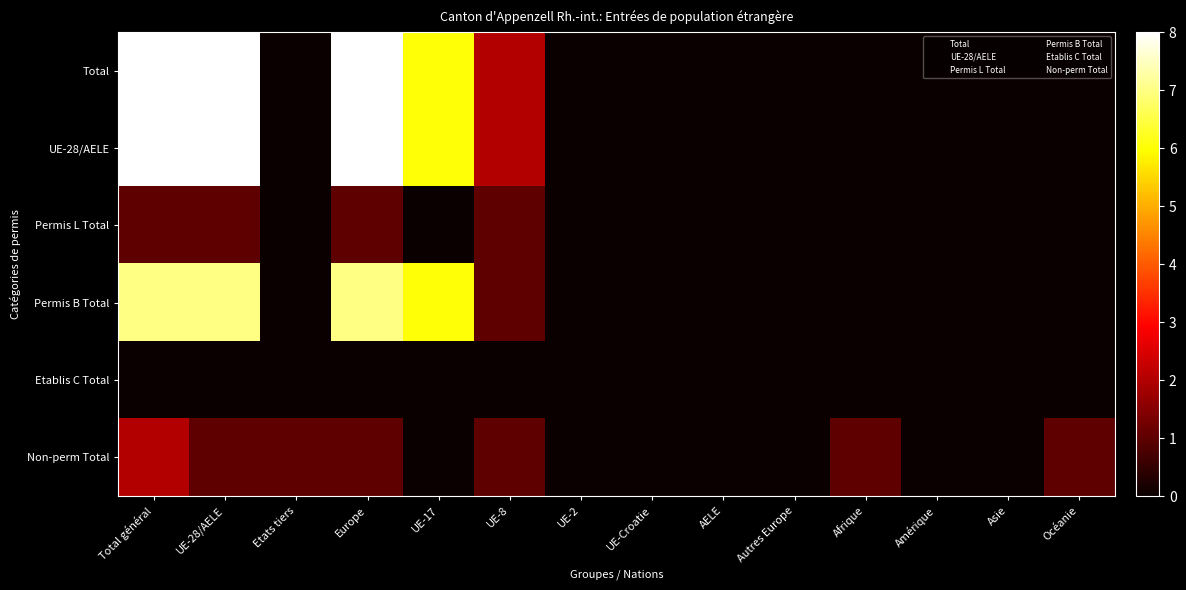

True or false: UE-28/AELE has a value of 2 at Autres Europe.

False